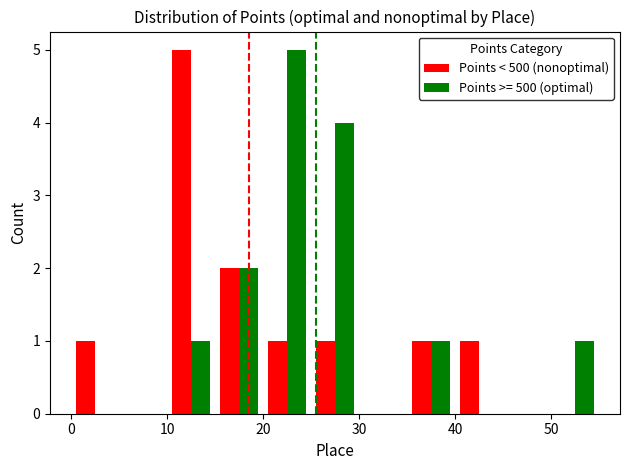

What is the sum of all Points >= 500 (optimal) values?

14